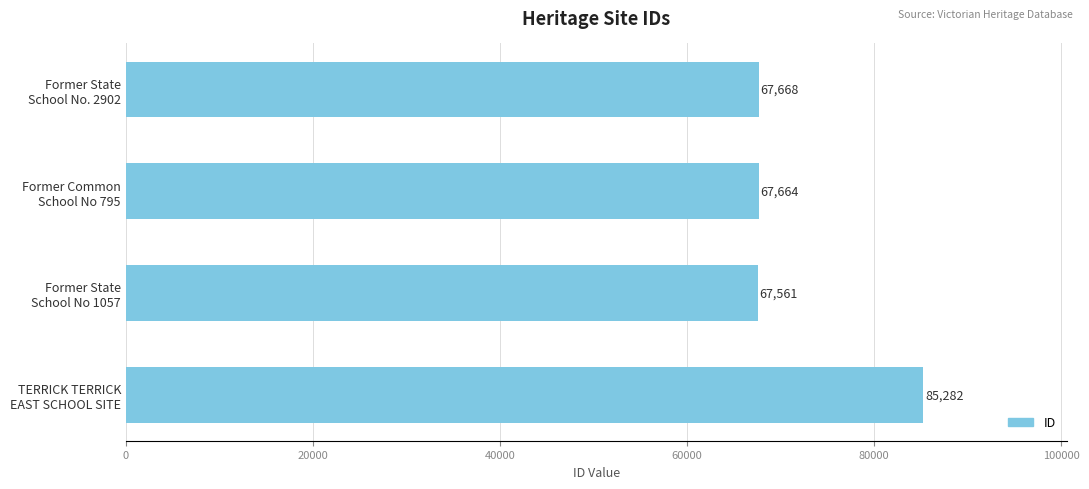

What is the maximum value shown in the chart?

85282